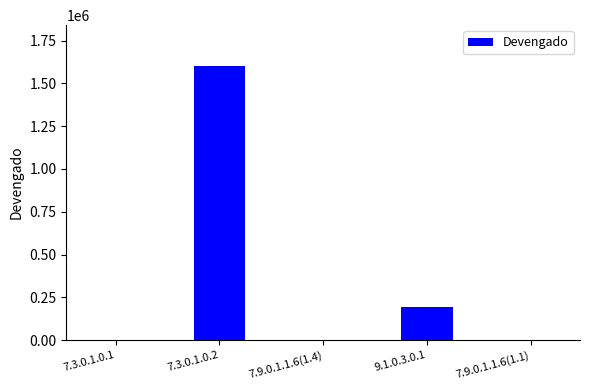

What is the sum of the values at 7.9.0.1.1.6(1.1) and 7.3.0.1.0.1?

20.1